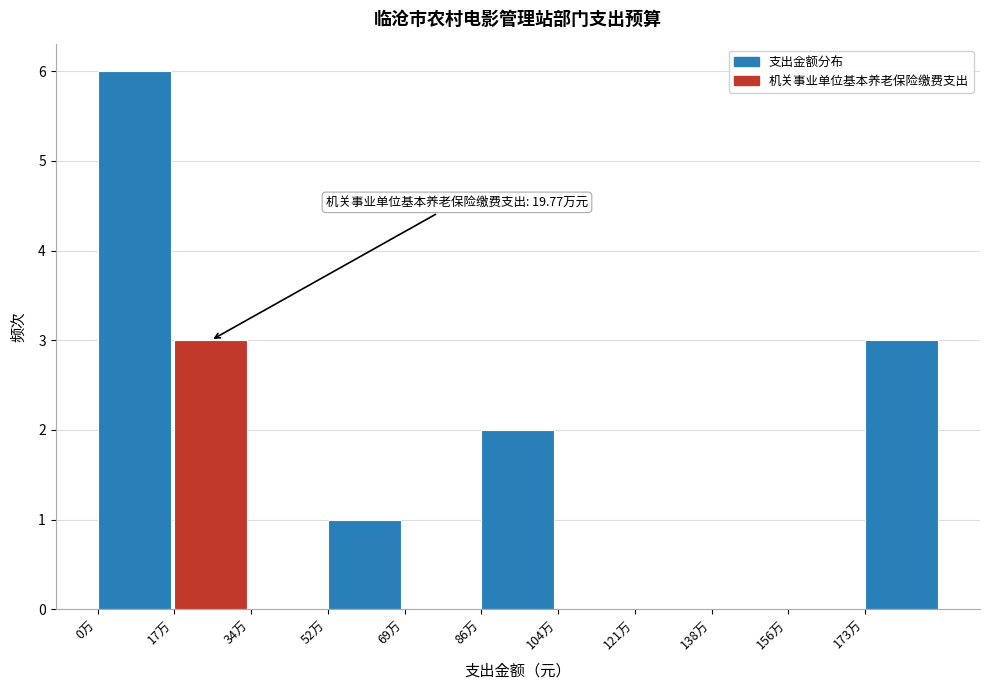

Reading right to left, extract all data points from this chart.

173万=3	156万=0	138万=0	121万=0	104万=0	86万=2	69万=0	52万=1	34万=0	17万=3	0万=6